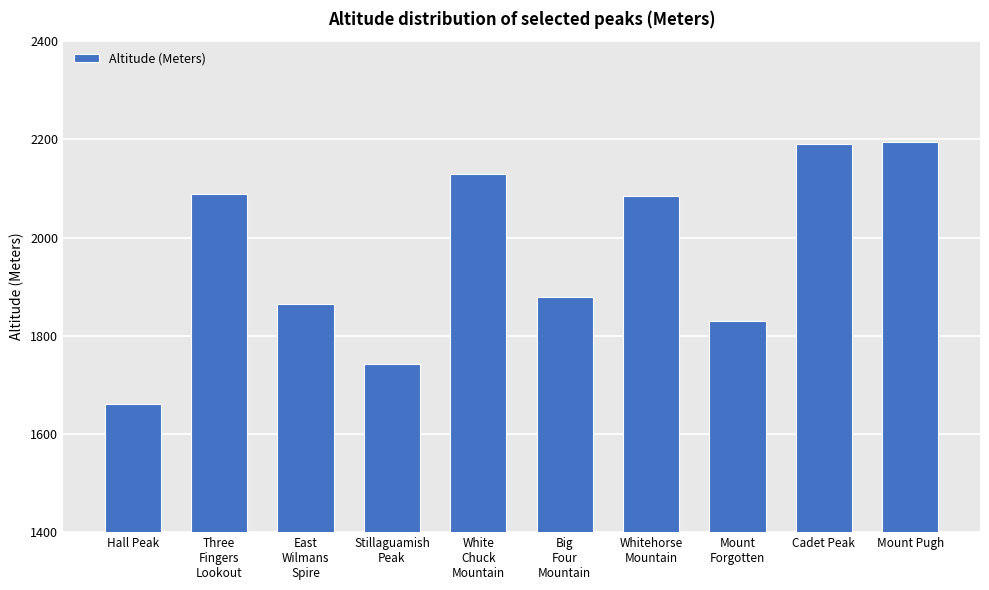

The chart shows a value of 3113 at Whitehorse
Mountain. True or false?

False